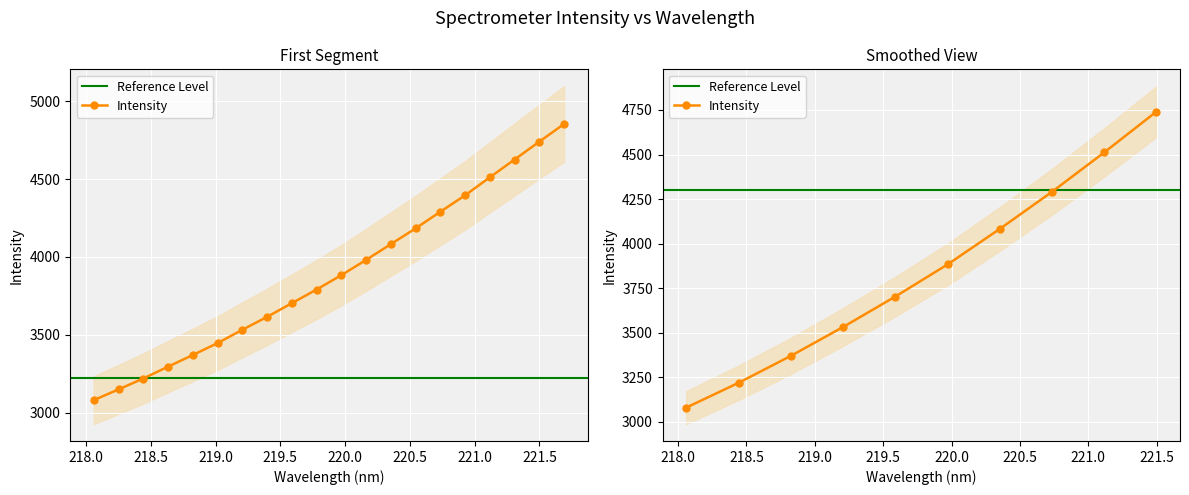

Which category has the highest value across all series?

221.6902